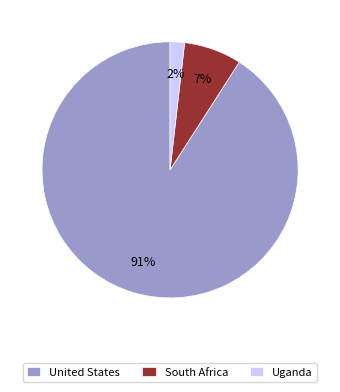

How many slices are in this pie chart?

3